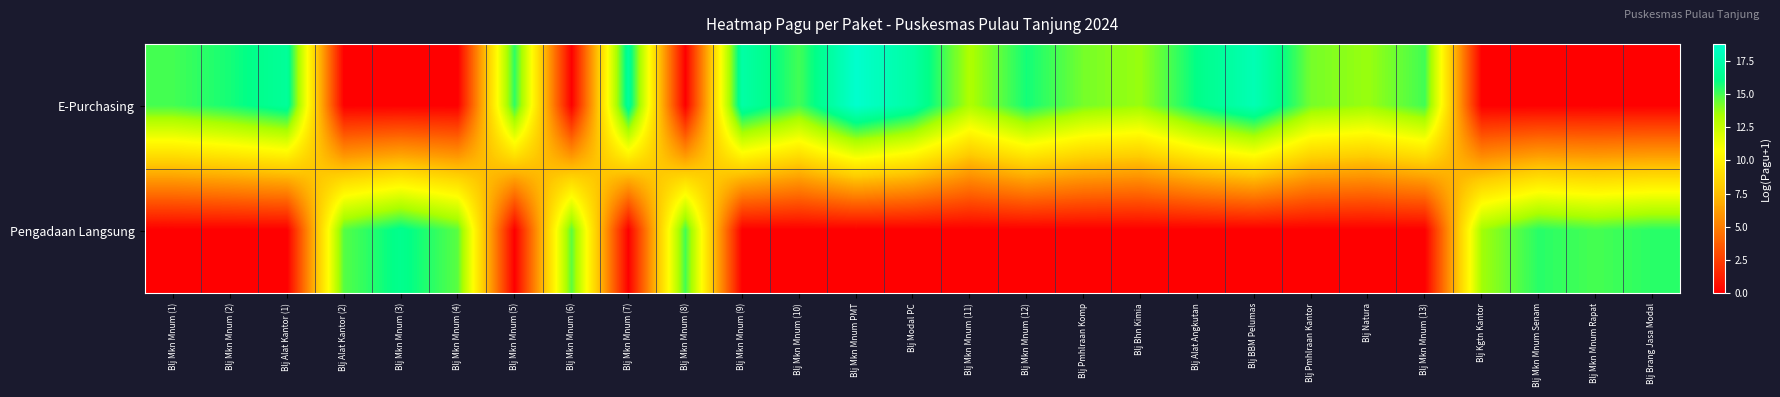

Rank the series by their maximum value, from highest to lowest.

E-Purchasing, Pengadaan Langsung